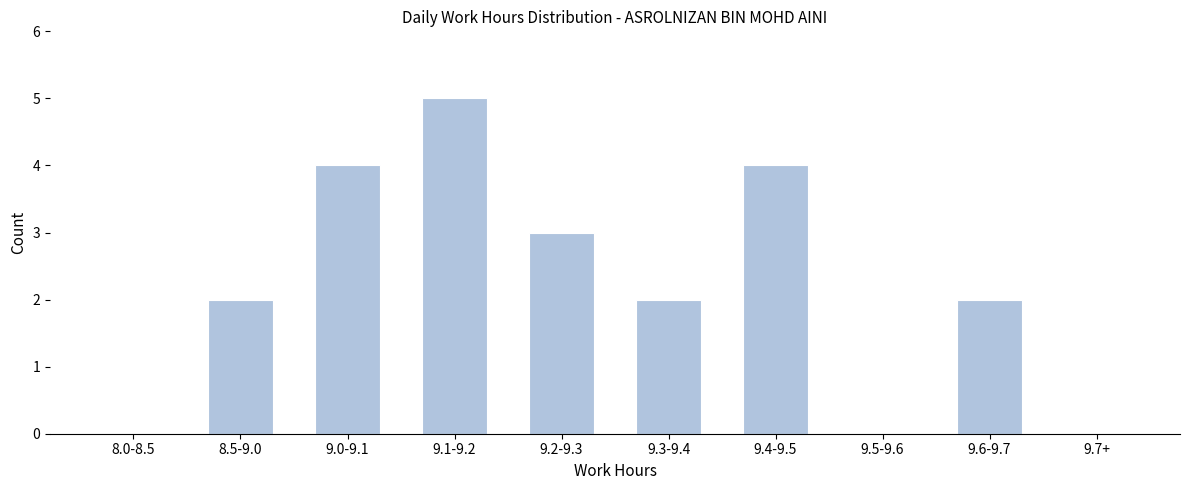

Reading right to left, list all the values displayed in this chart.

9.7+=0	9.6-9.7=2	9.5-9.6=0	9.4-9.5=4	9.3-9.4=2	9.2-9.3=3	9.1-9.2=5	9.0-9.1=4	8.5-9.0=2	8.0-8.5=0